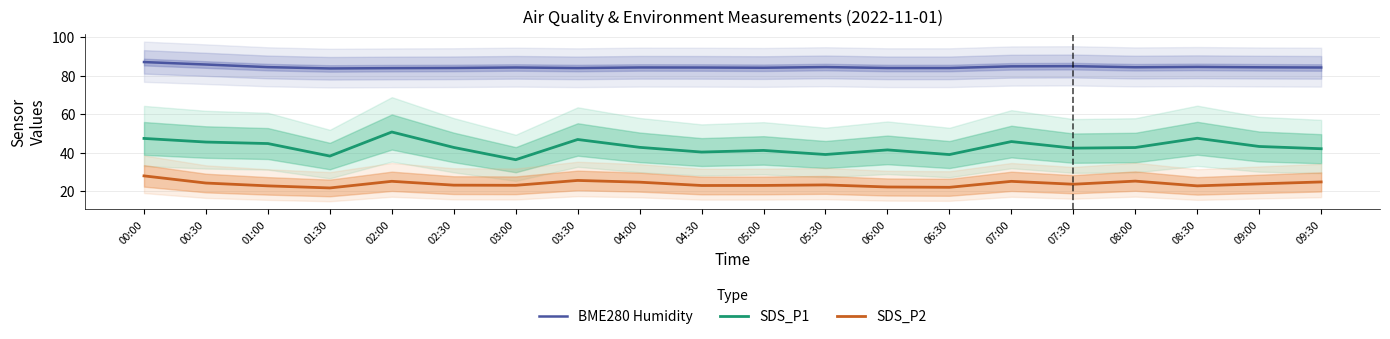

List the labels in order of SDS_P2 value, largest first.

00:00, 03:30, 08:00, 02:00, 07:00, 09:30, 04:00, 00:30, 09:00, 07:30, 05:30, 02:30, 03:00, 05:00, 04:30, 01:00, 08:30, 06:00, 06:30, 01:30